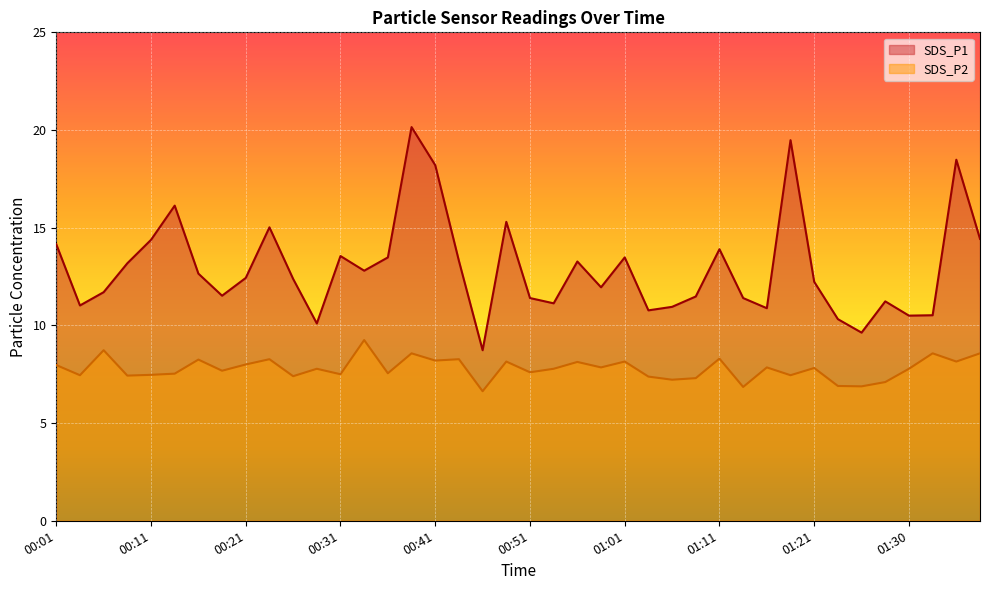

True or false: SDS_P1 and SDS_P2 intersect in this chart.

False